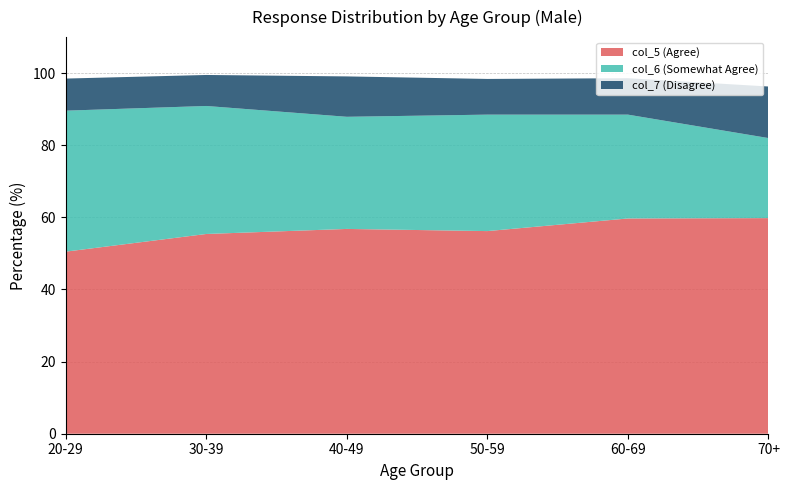

Reading left to right, extract all data points from this chart.

col_5 (Agree): 50.5	55.4	56.8	56.2	59.7	59.8
col_6 (Somewhat Agree): 39.1	35.5	31.1	32.3	28.8	22.2
col_7 (Disagree): 8.9	8.6	11.2	9.9	10.1	14.3